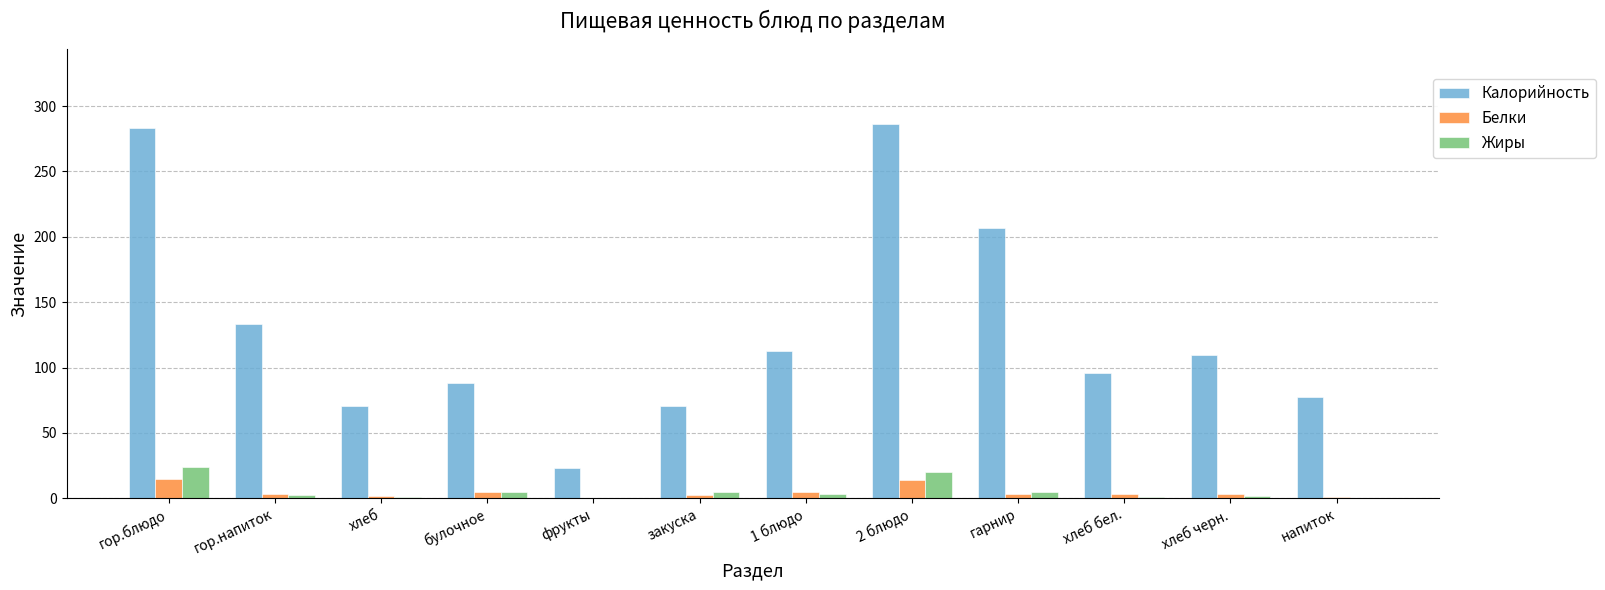

How many groups of bars are there?

12